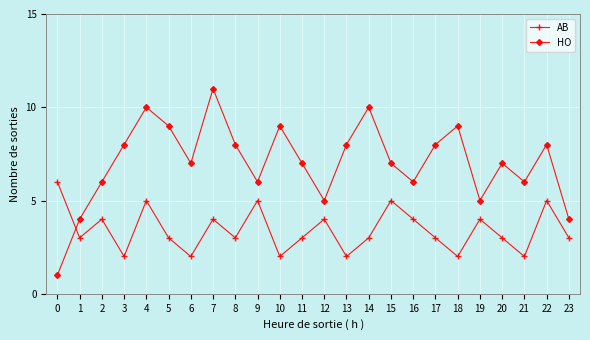

What is the sum of all HO values?

169